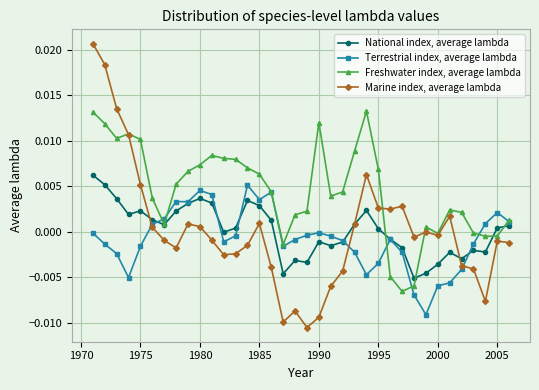

Which series has the largest total across all categories?

Freshwater index, average lambda